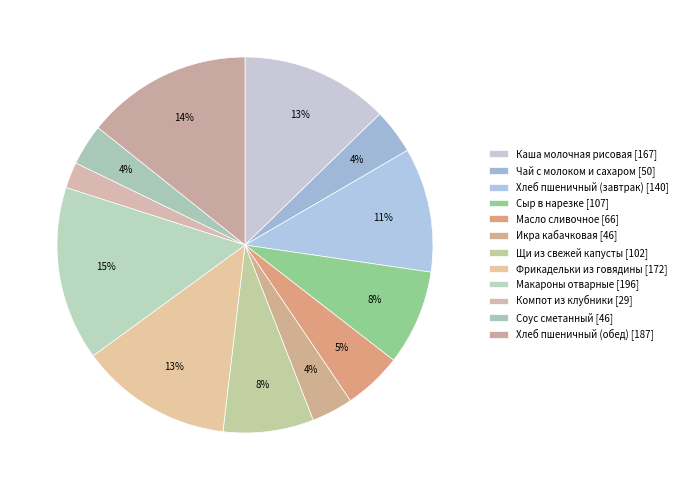

Count the number of slices in the pie.

12